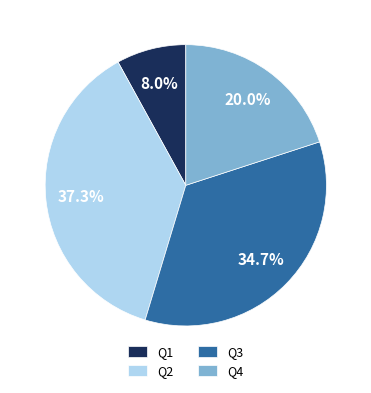

What percentage is NOT represented by Q4?

80.0%